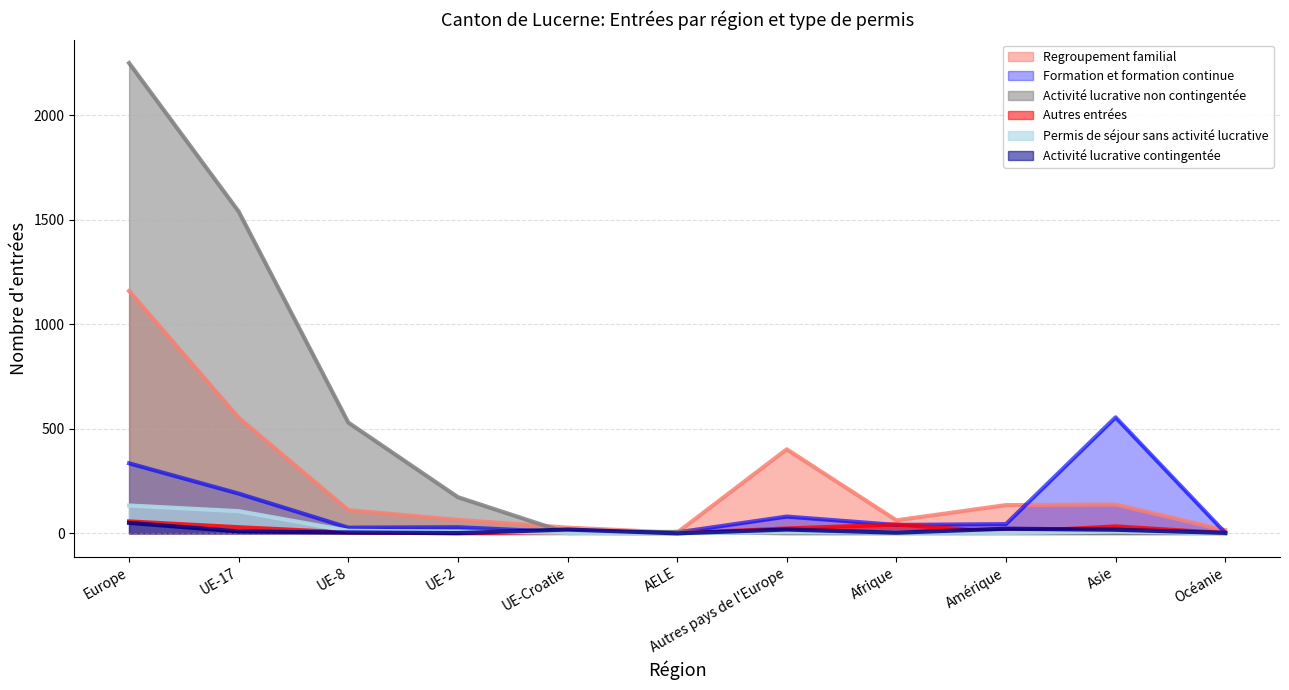

The Activité lucrative contingentée series shows 4 at UE-8. True or false?

True